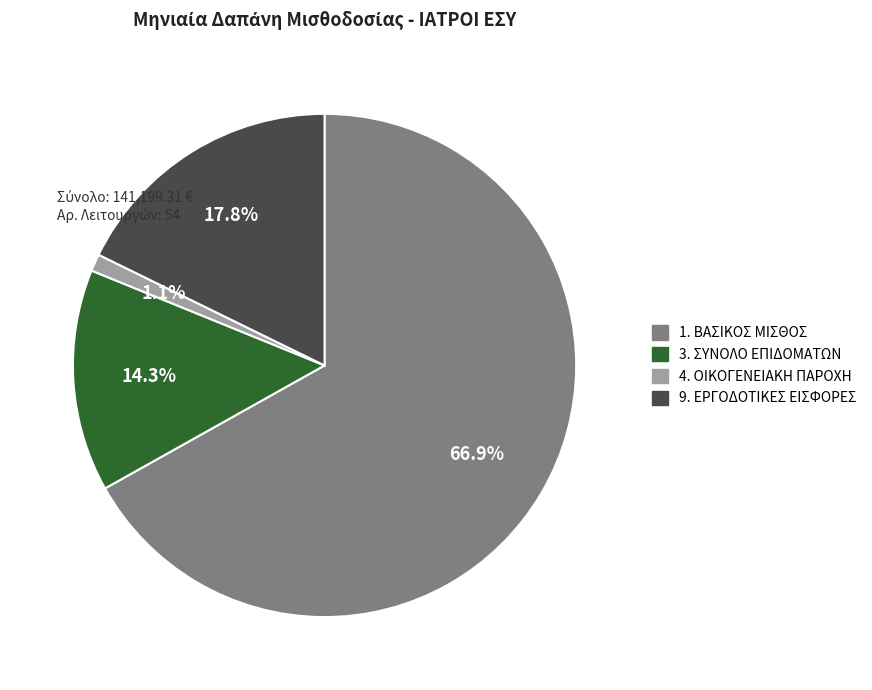

To the nearest percent, what is the average slice percentage?

25%